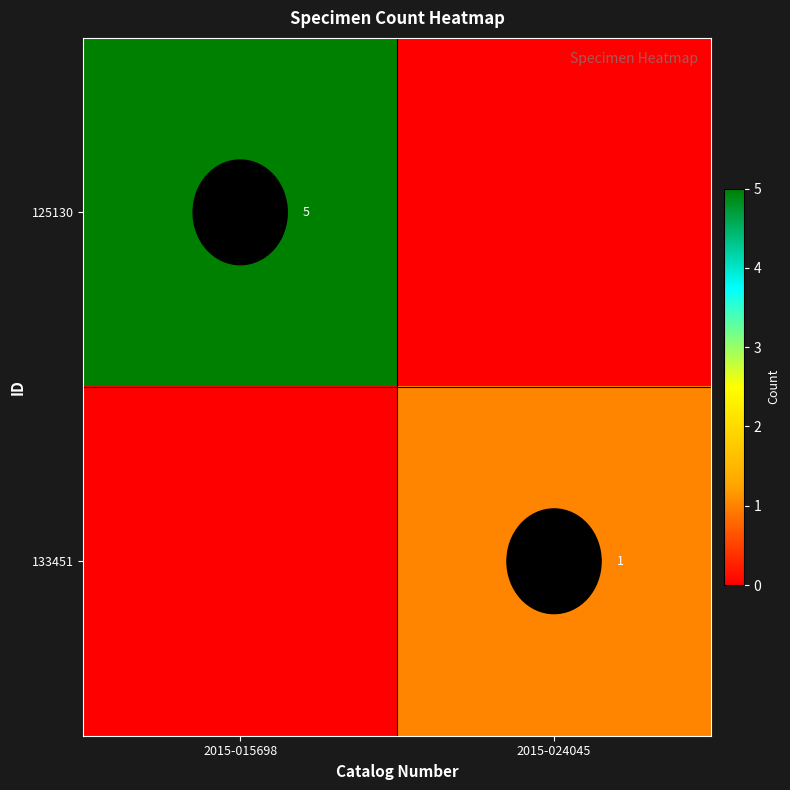

Which label corresponds to the largest value in the chart?

2015-015698